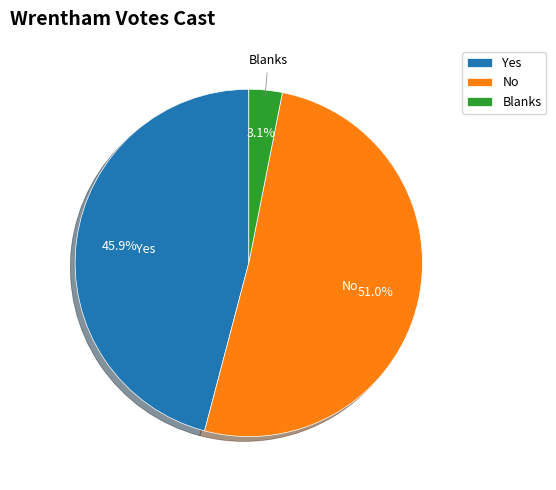

Is there any slice that represents more than half of the pie?

Yes